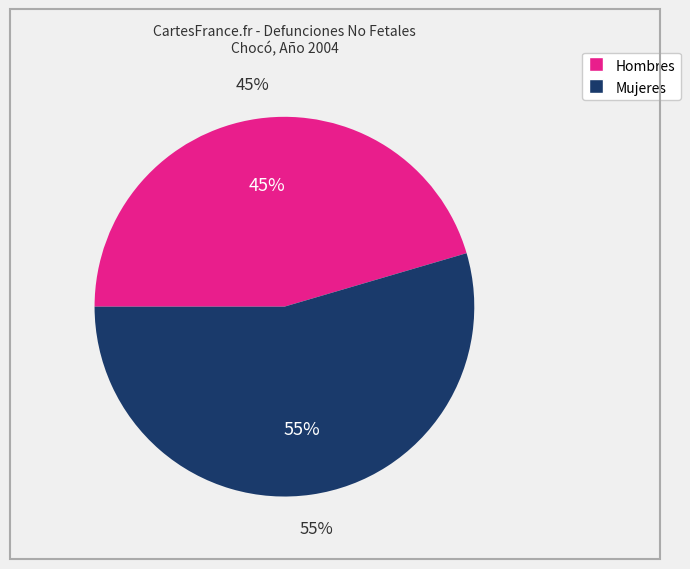

What is the total percentage of Hombres and Mujeres?

100.0%